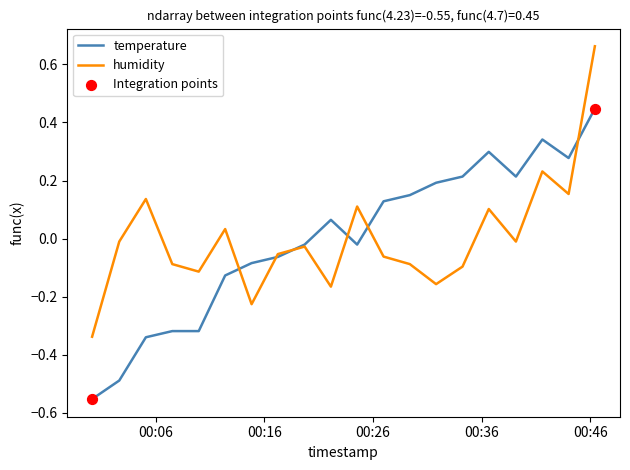

At how many categories does at least one series exceed 0?

13